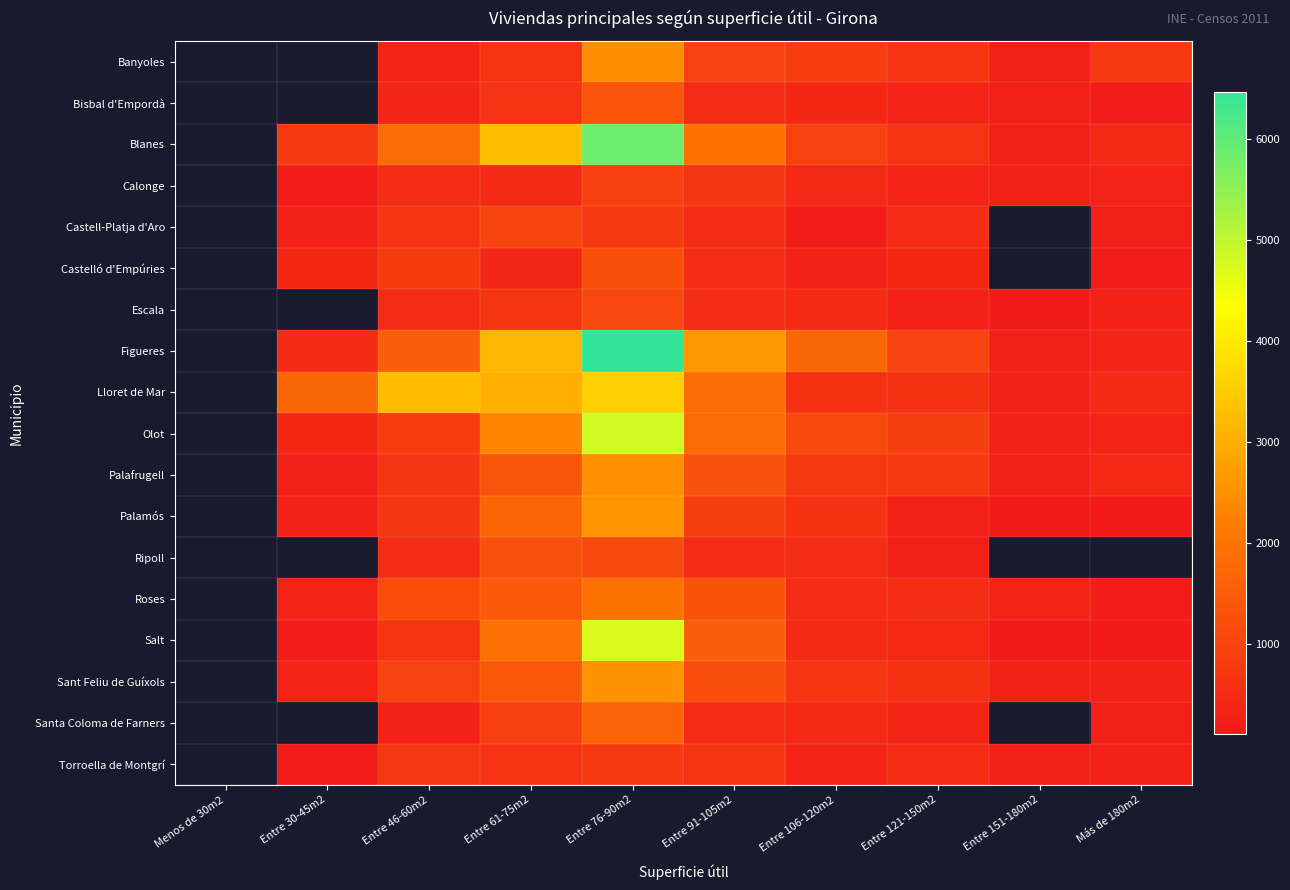

The Blanes series shows 2521.3 at Entre 46-60m2. True or false?

False